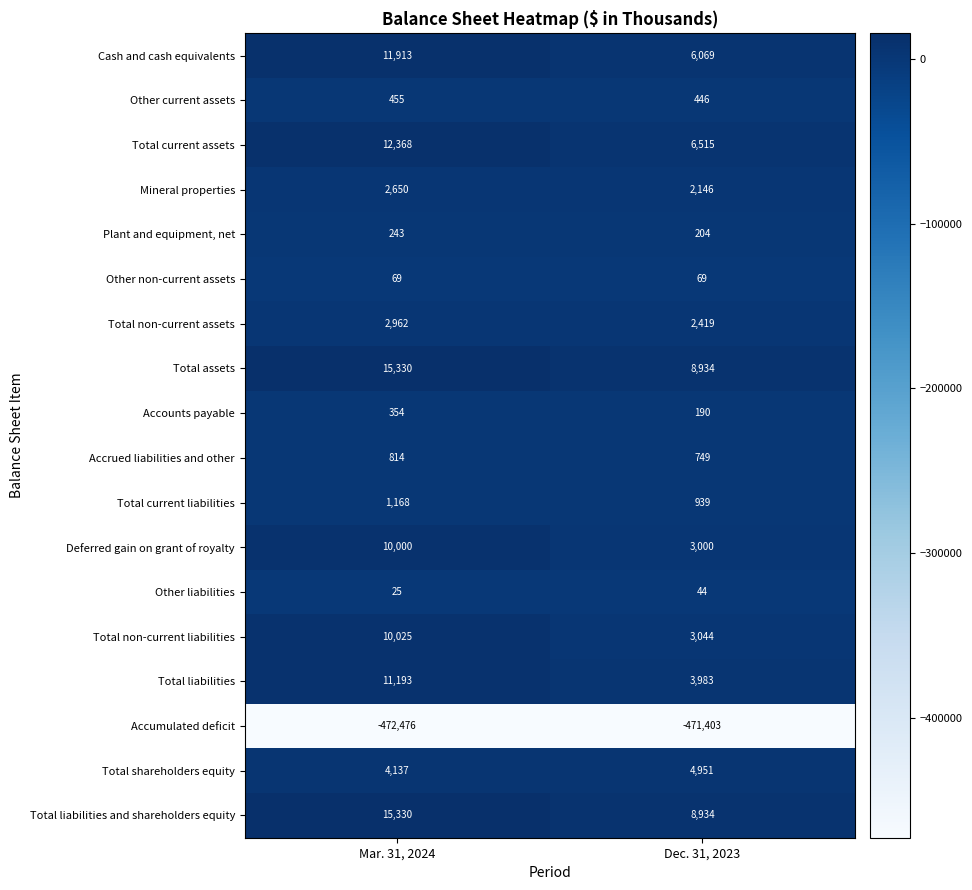

What is the sum of all Total current liabilities values?

2107